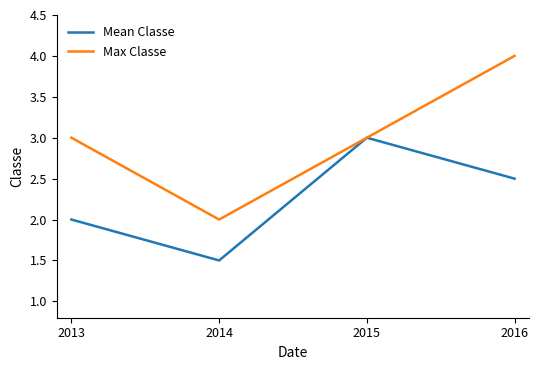

At which category does Mean Classe reach its first local peak?

2015